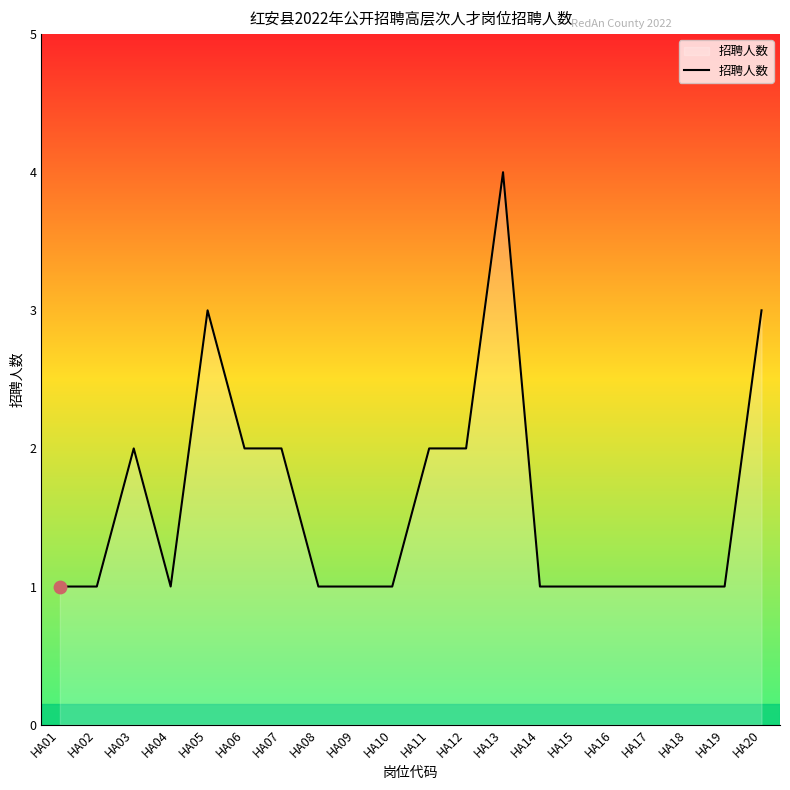

What is the ratio of the value at HA01 to the value at HA07?

0.5